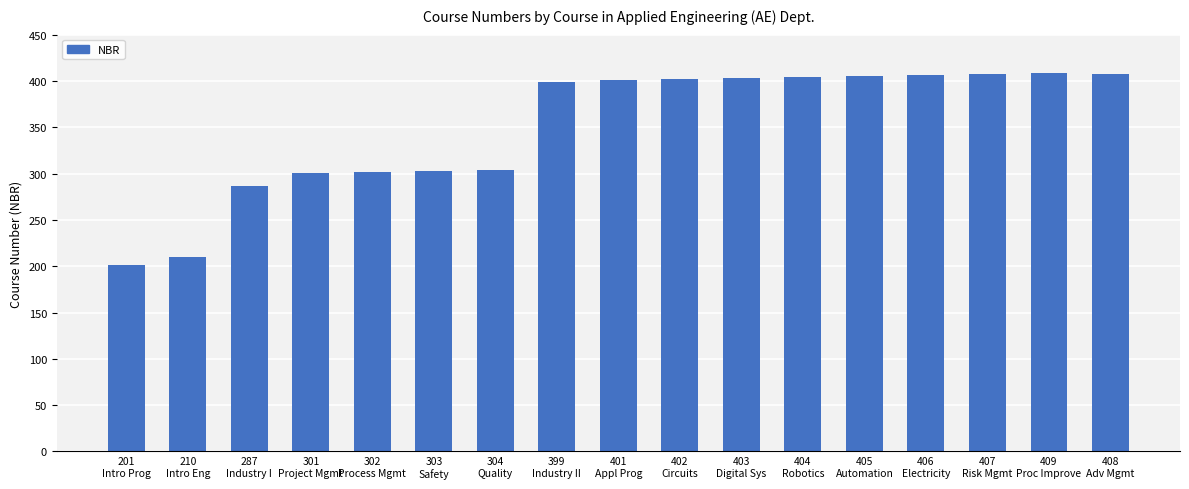

What is the greatest value displayed?

409